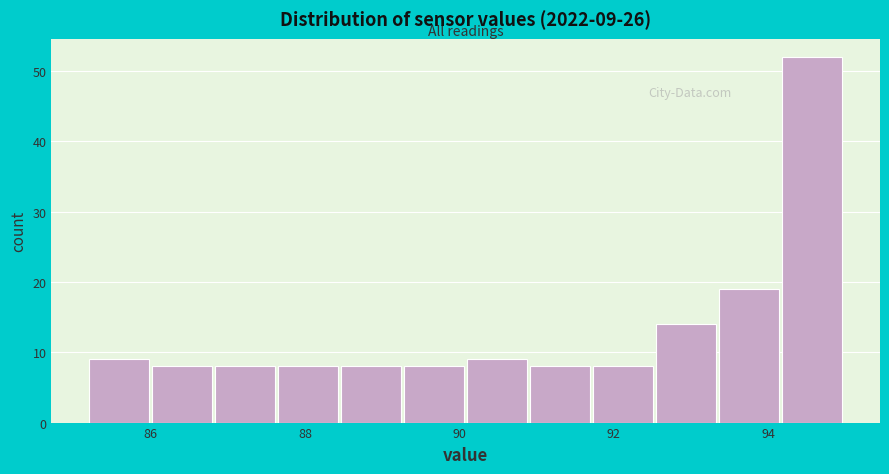

Over which range of the x-axis is the bar tallest?

94.2 to 95.0